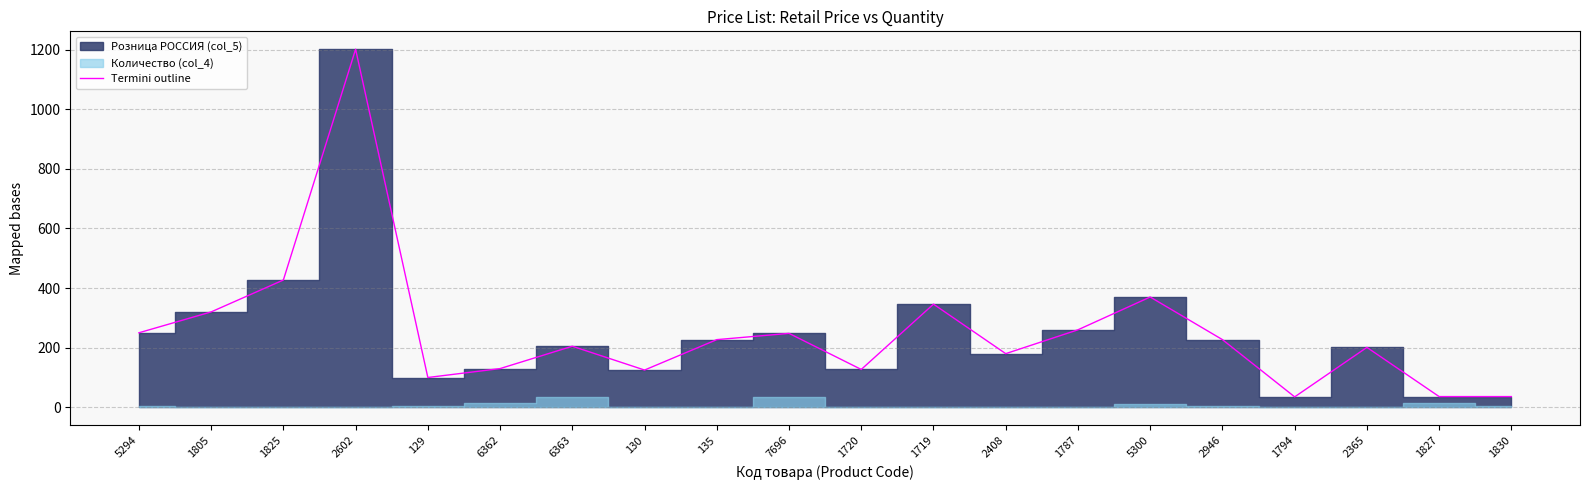

What is the label of the 12th point from the right?

135